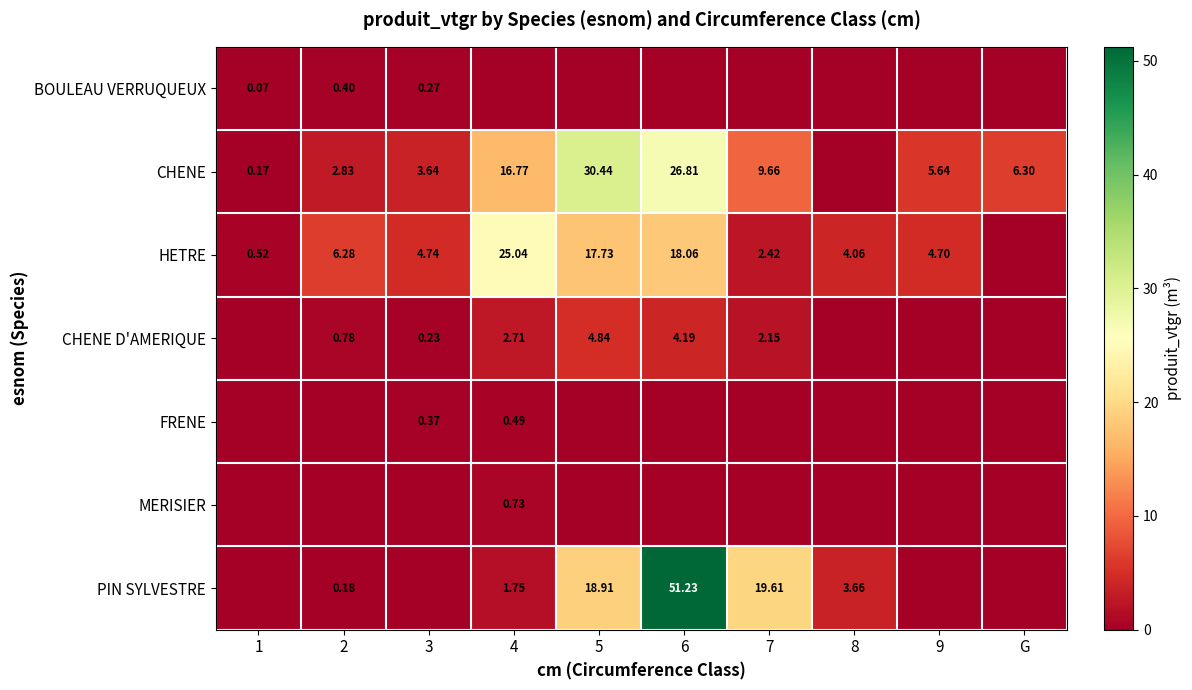

Is the value of BOULEAU VERRUQUEUX at 1 greater than the value of CHENE D'AMERIQUE at 2?

No